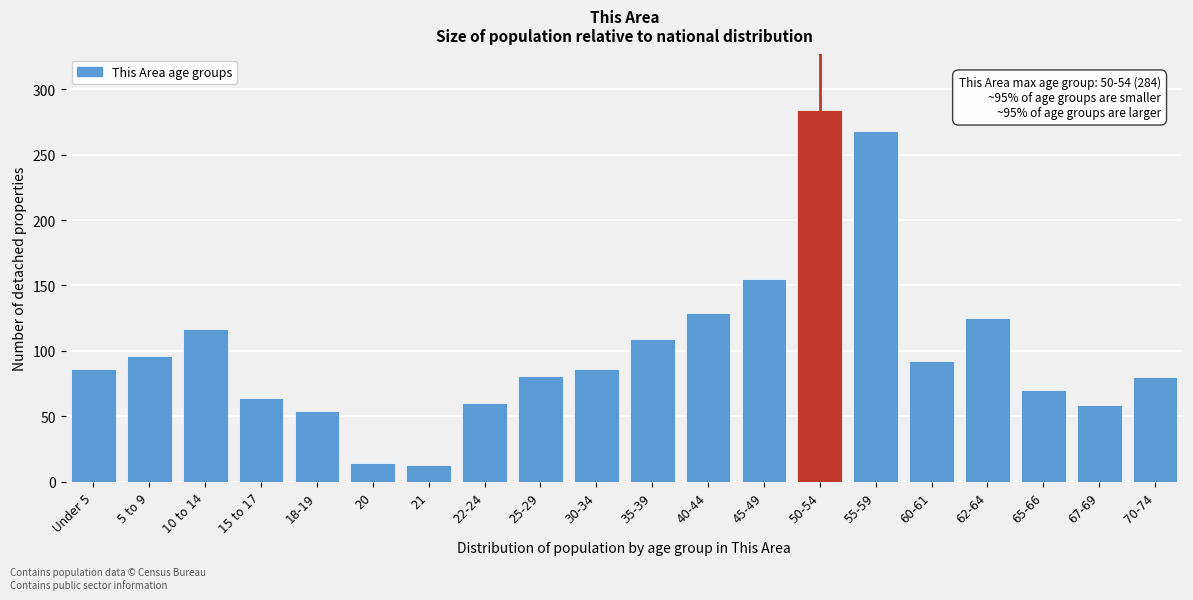

What is the label of the 10th bar from the right?

35-39